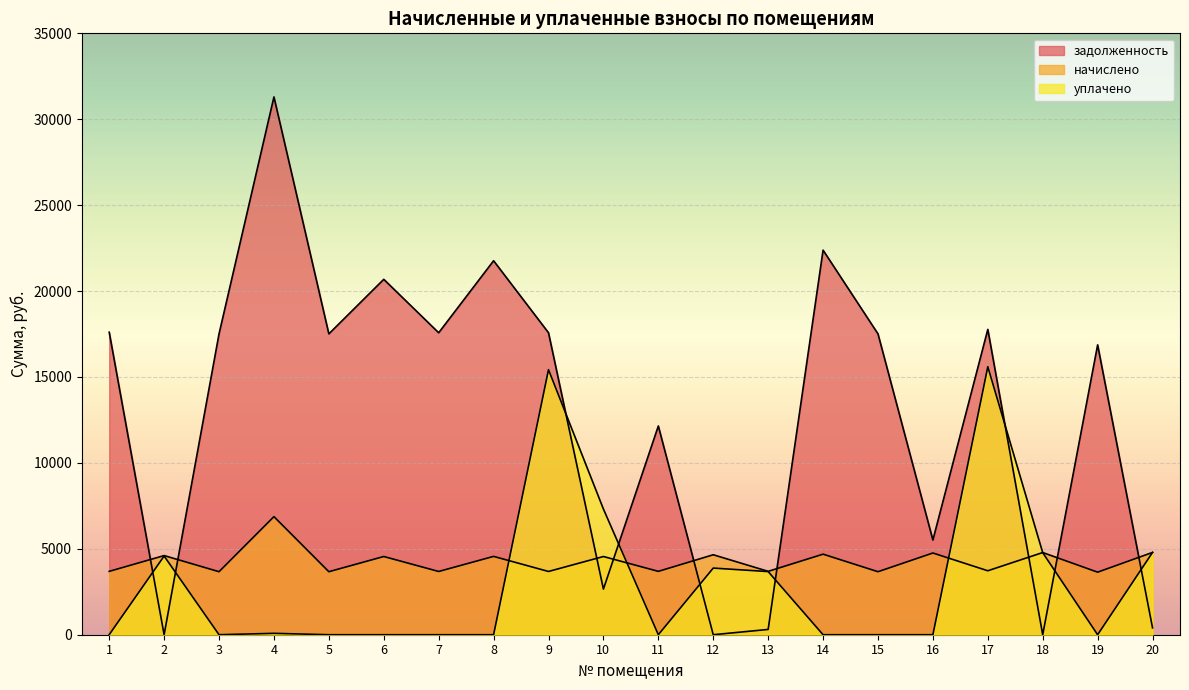

What is the difference between the maximum and second lowest values in the начислено series?

3204.7